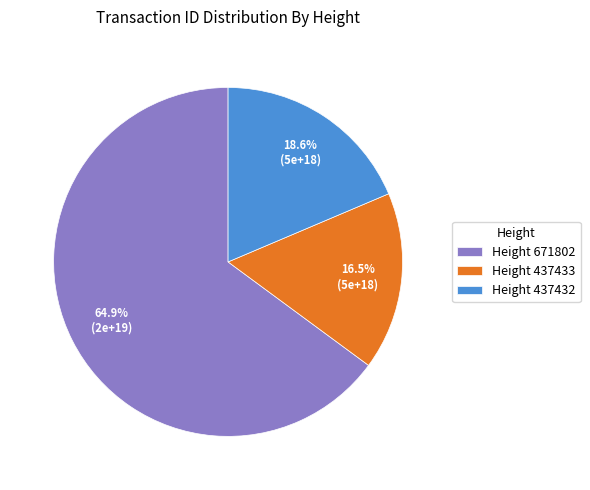

Count the number of slices in the pie.

3